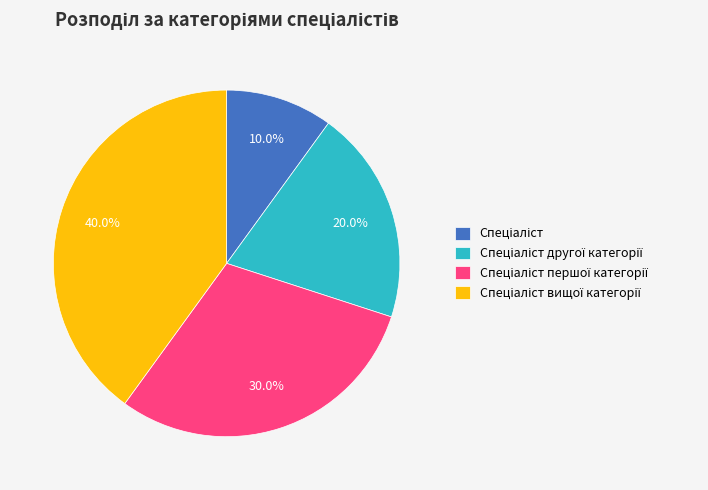

How many slices are in this pie chart?

4